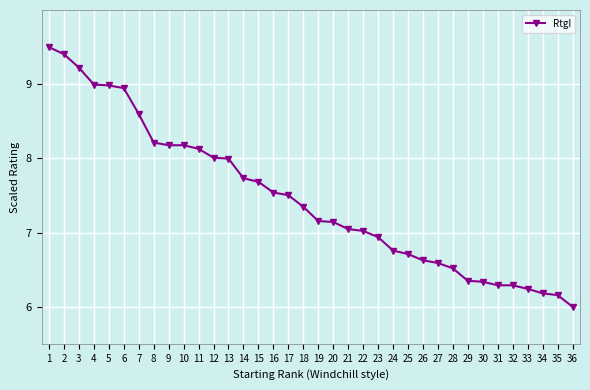

The value at 7 is 8.6. True or false?

True